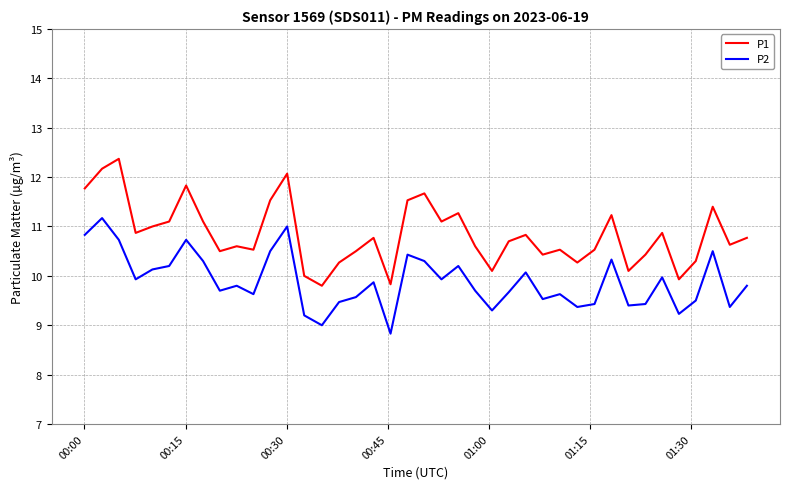

How many interior local valleys does the P1 series have?

12